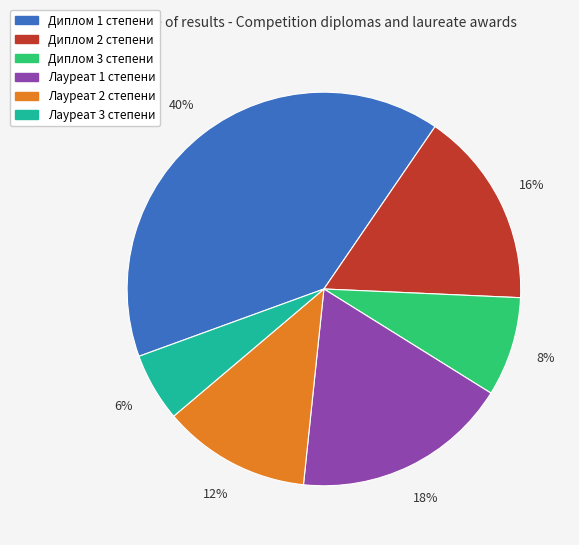

Which slice is the smallest?

Лауреат 3 степени